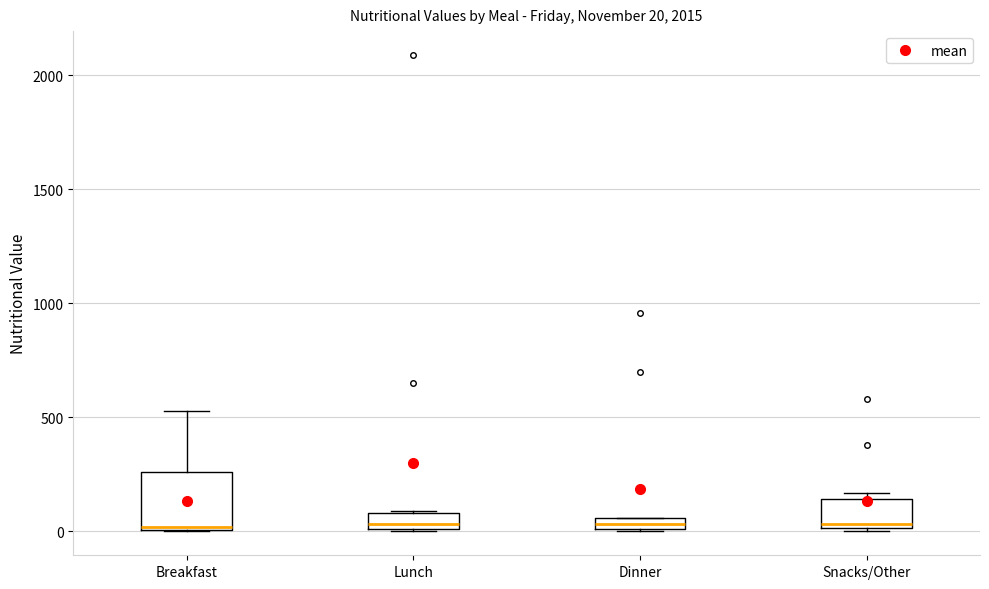

Which box is the tallest, from its lower edge to its upper edge?

Breakfast